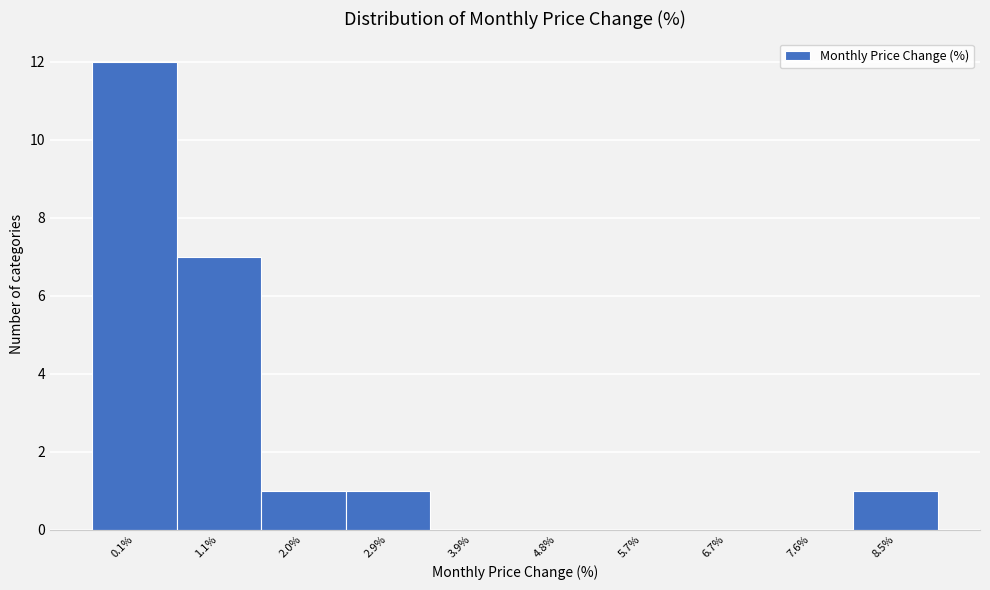

Reading right to left, what are all the values shown in this chart?

8.5%=1	7.6%=0	6.7%=0	5.7%=0	4.8%=0	3.9%=0	2.9%=1	2.0%=1	1.1%=7	0.1%=12